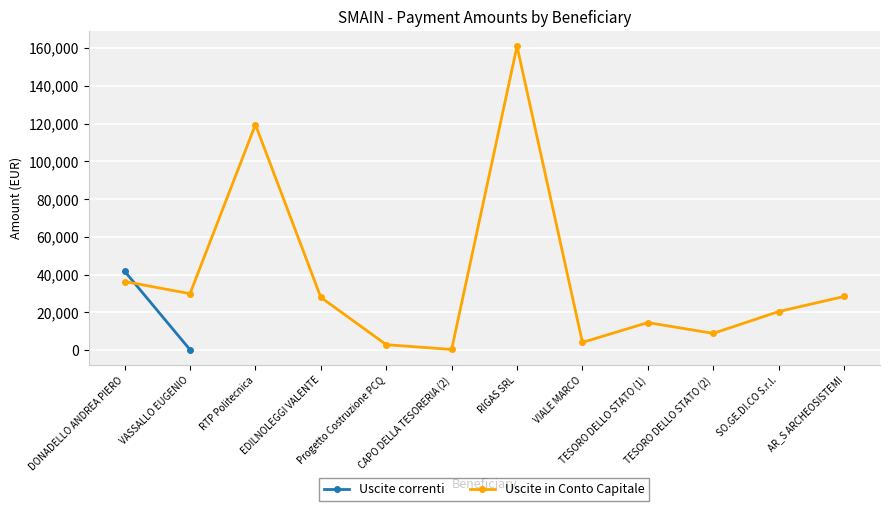

At which label is the value closest to 80657?

RTP Politecnica